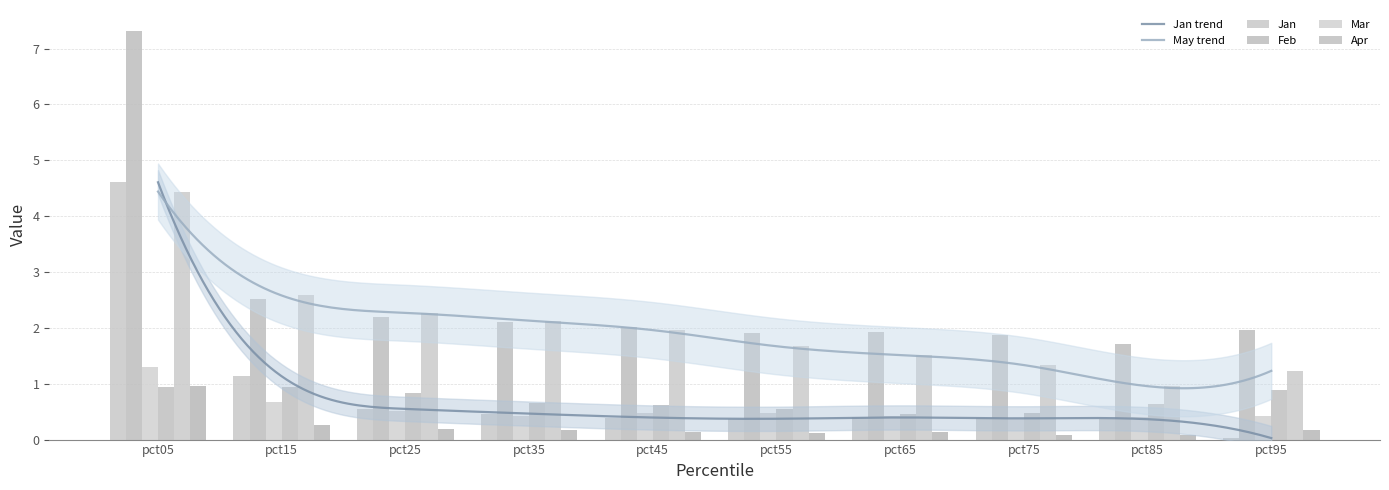

What is the sum of all Feb values?

25.6